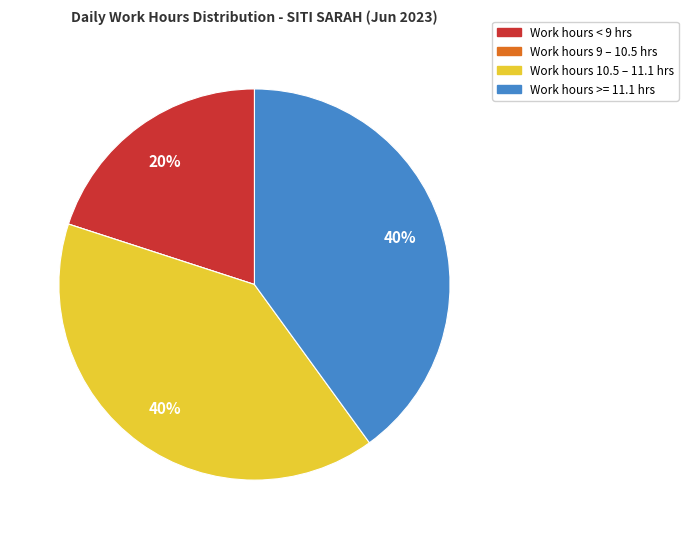

To the nearest percent, what is the difference between the largest and smallest slice percentages?

40%